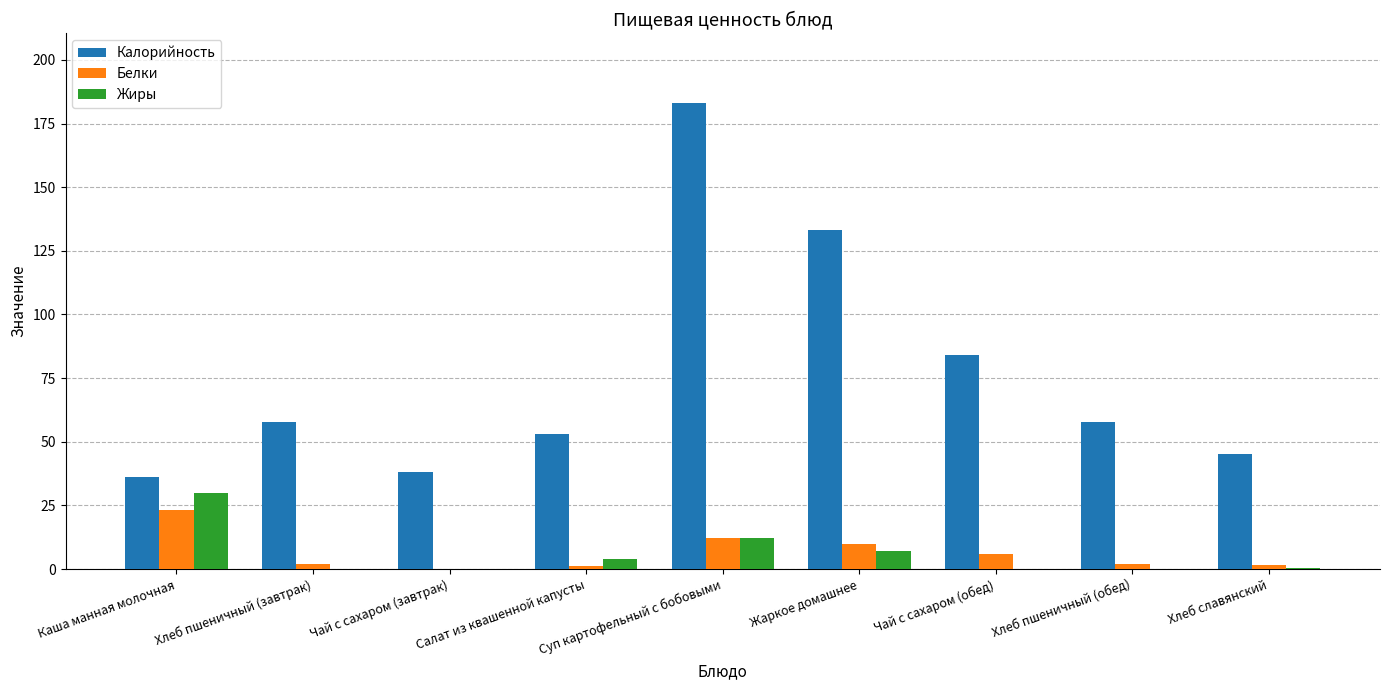

Where does the Белки series first go above 1?

Каша манная молочная